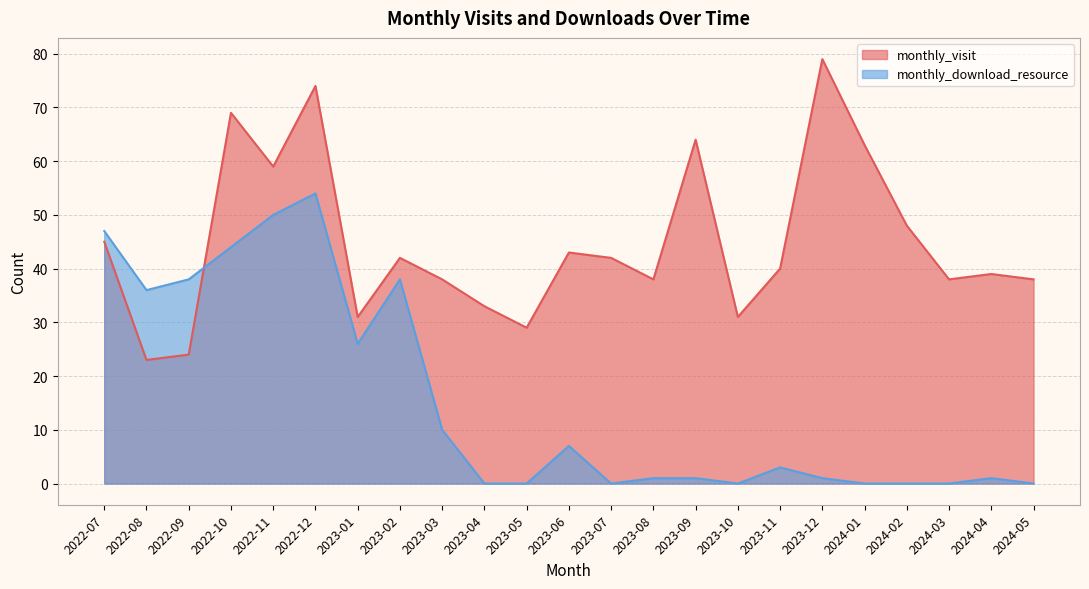

Count the number of data series in this chart.

2